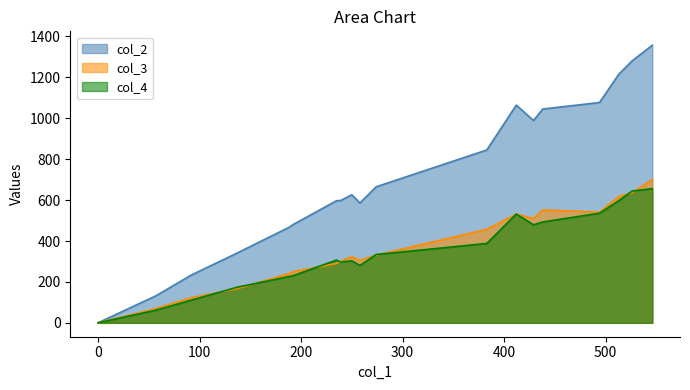

The value of col_2 at 412 is 264. True or false?

False